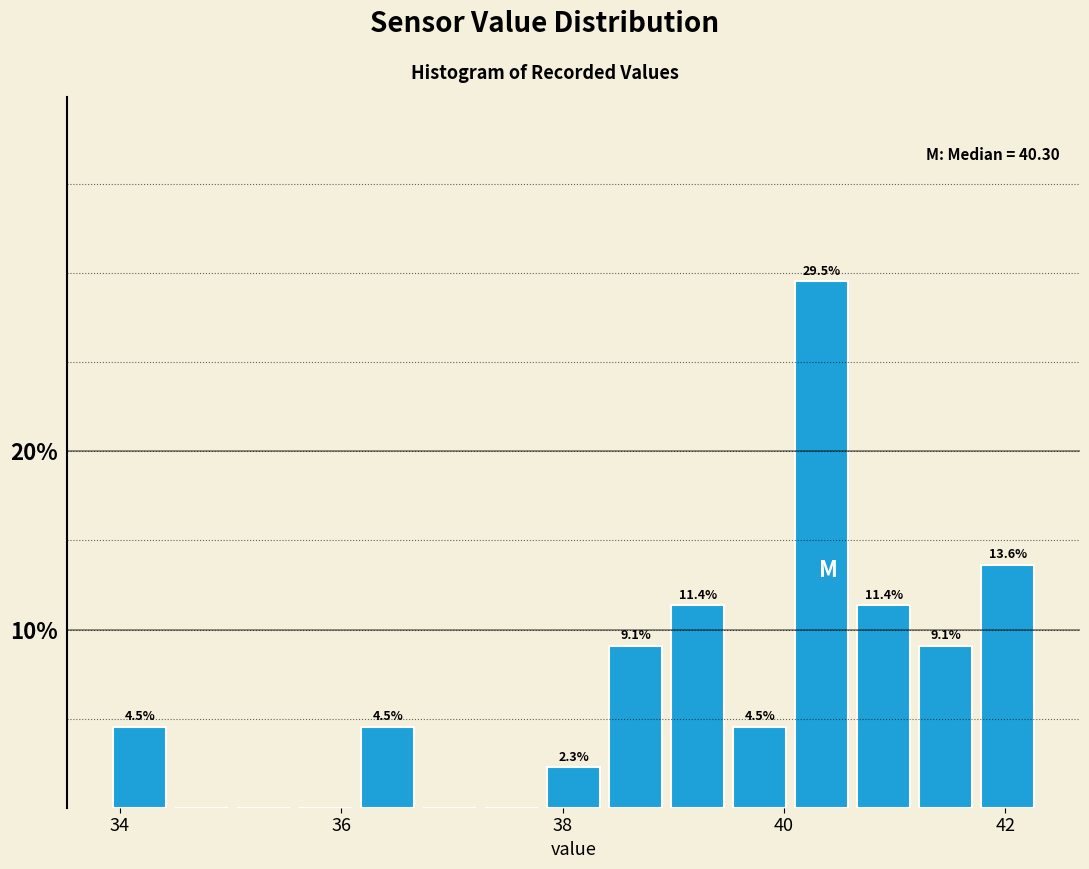

Read against the x-axis, roughly where is the centre of the tallest bar?

40.4